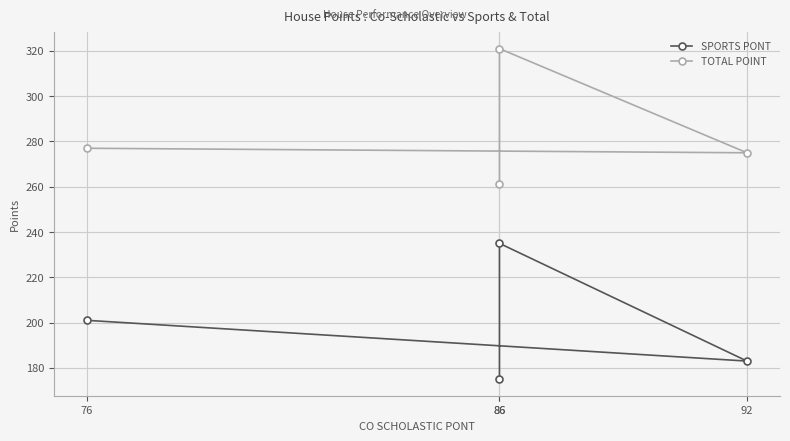

What is the label of the 1st point from the left?

76